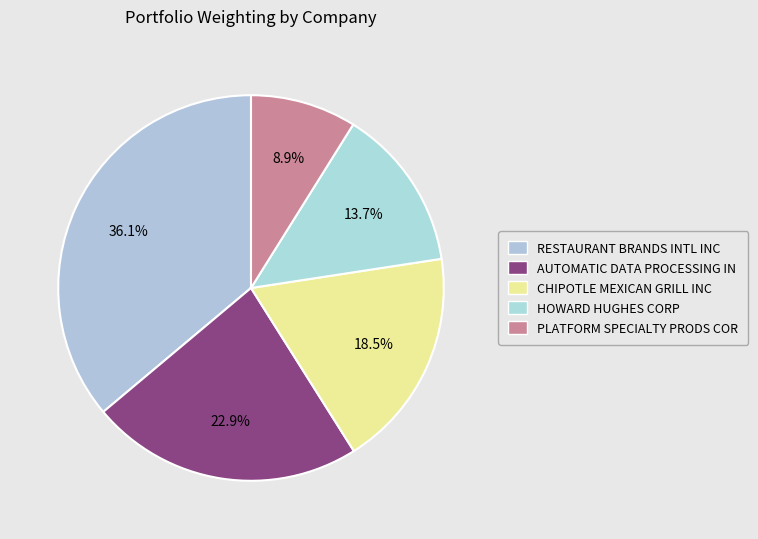

What is the total percentage of PLATFORM SPECIALTY PRODS COR and AUTOMATIC DATA PROCESSING IN?

31.7%